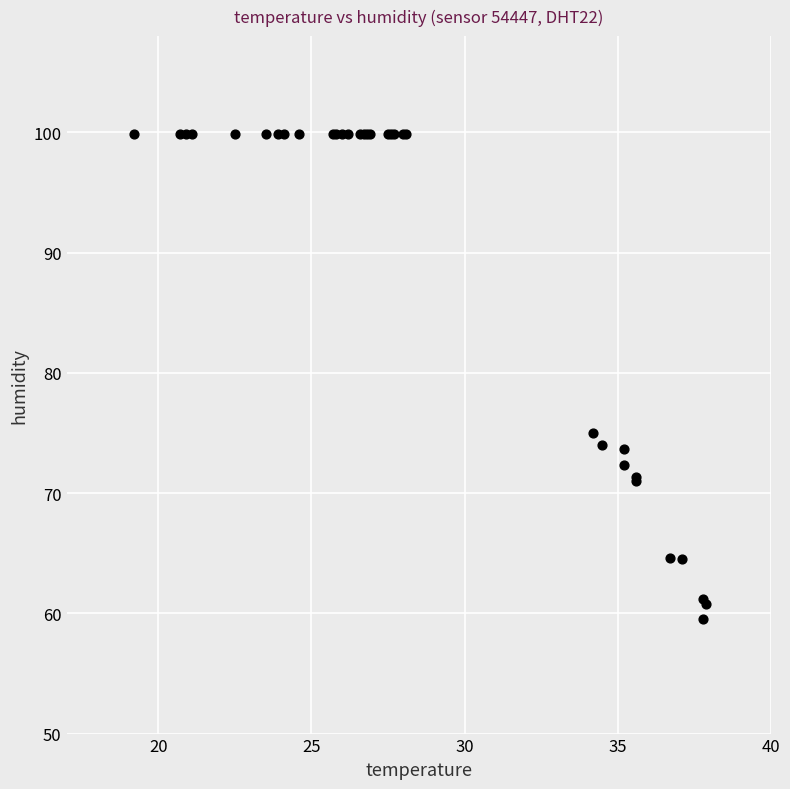

What Y value in the scatter plot is closest to 79?

75.0